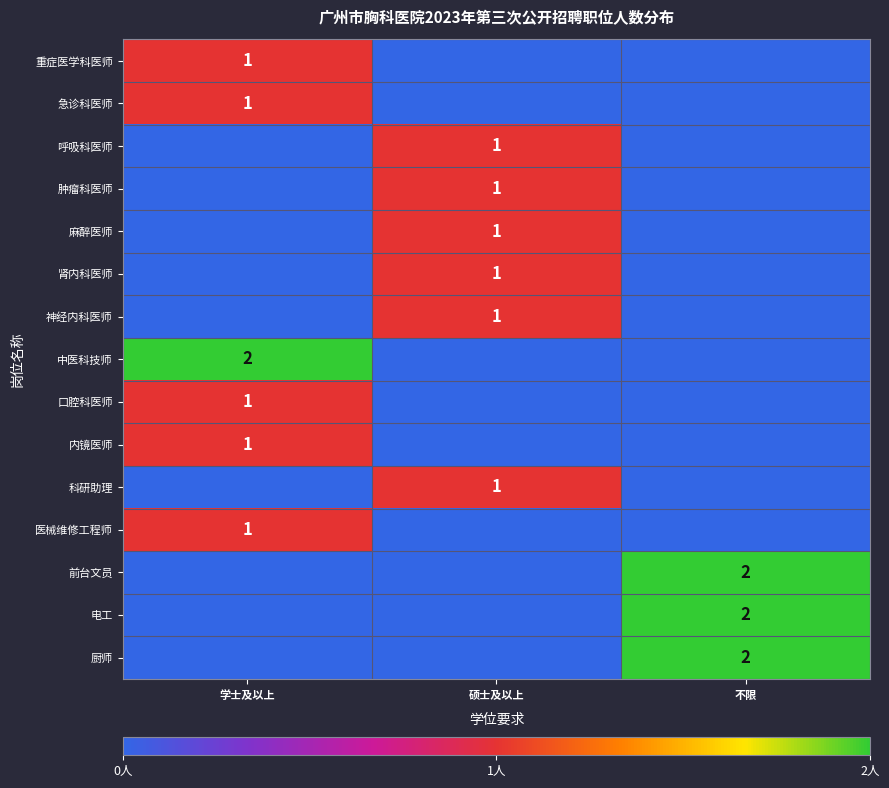

Is it true that 前台文员 equals 2 at 不限?

True